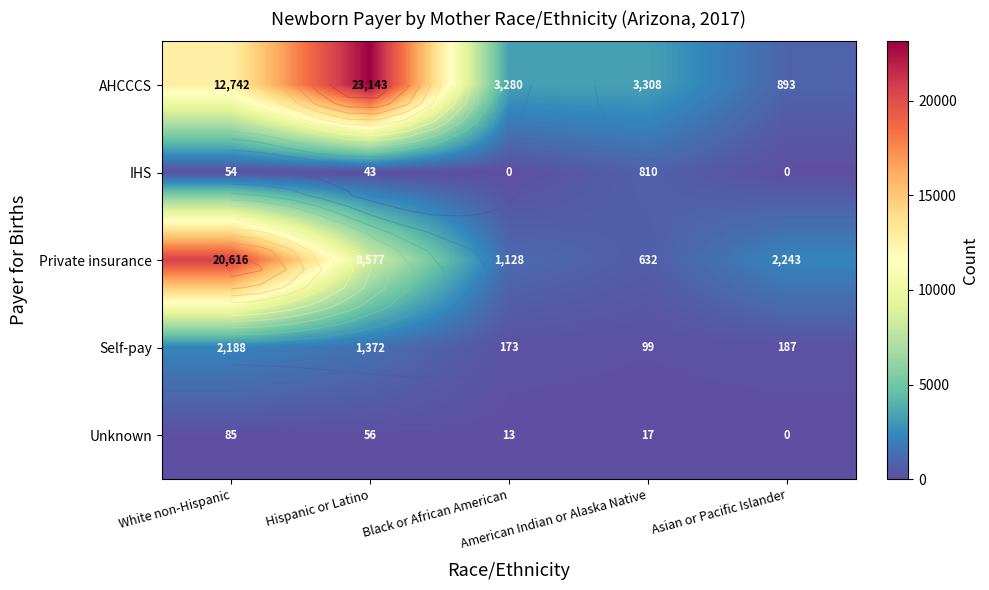

Is it true that Unknown equals 147 at White non-Hispanic?

False